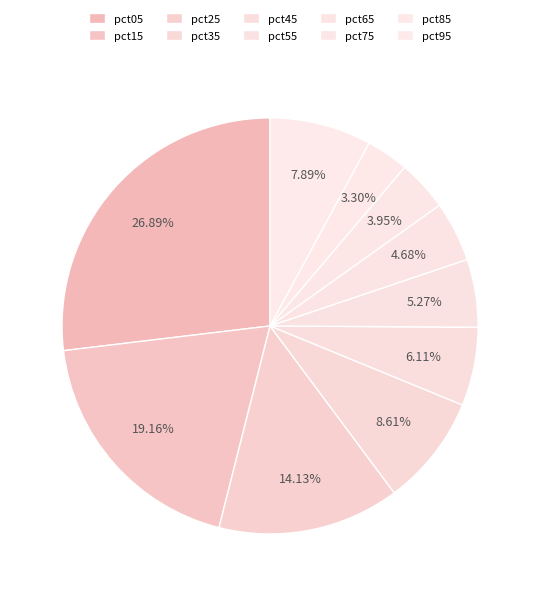

How many segments does this pie chart have?

10